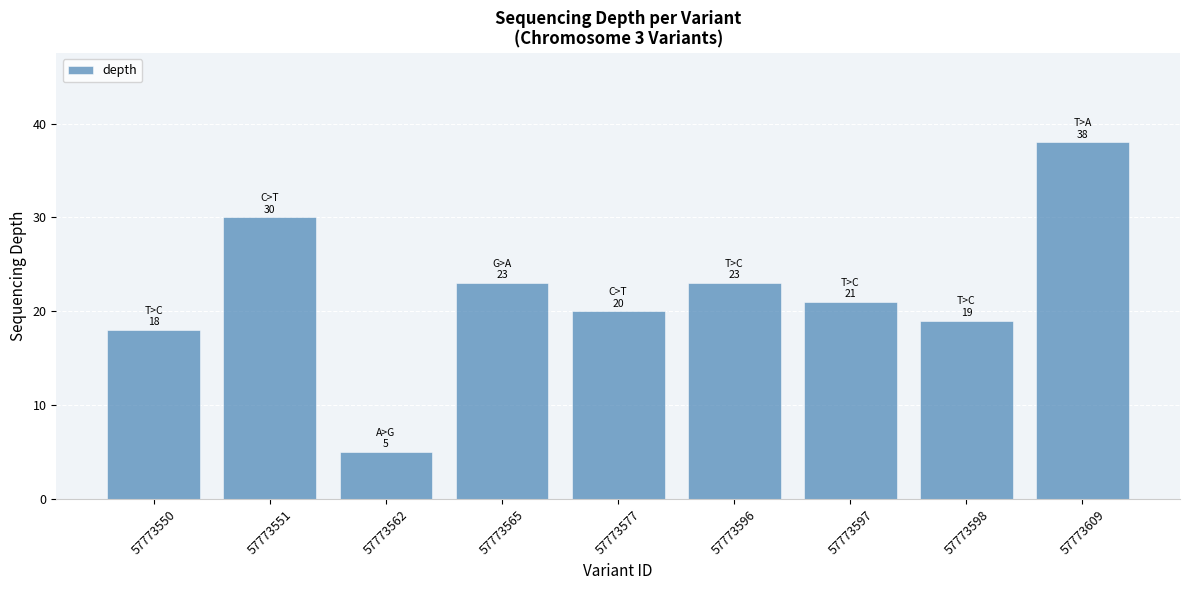

Which category has the highest value across all series?

57773609